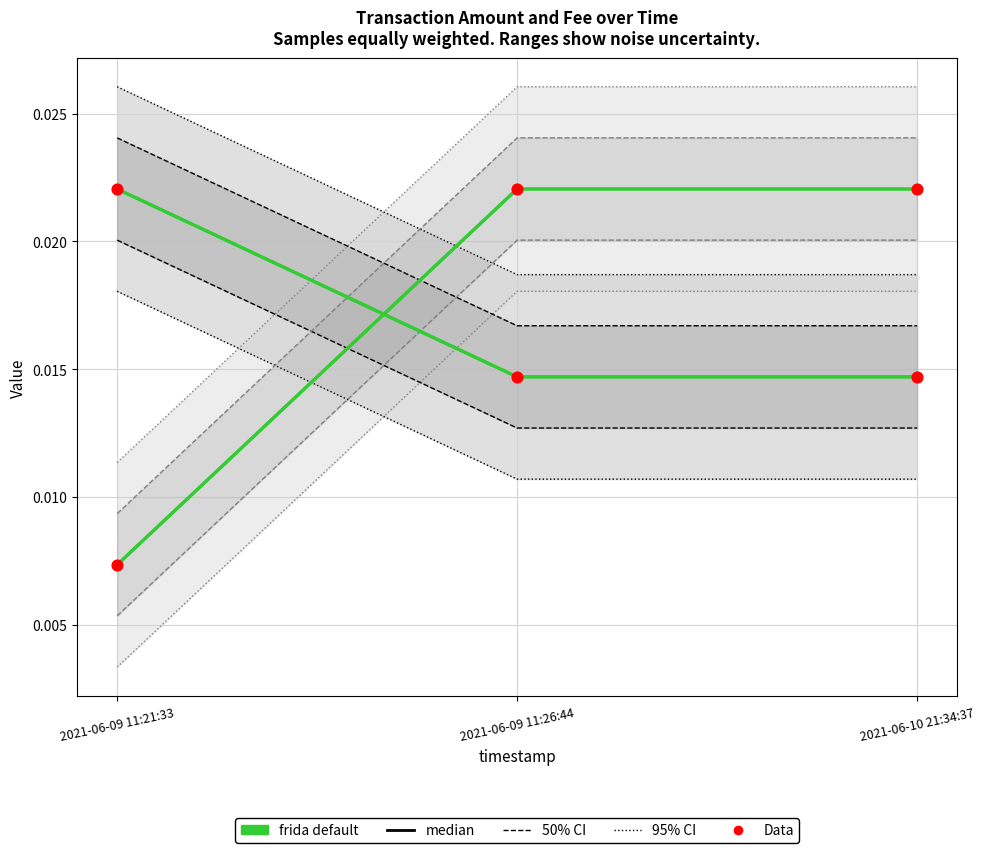

Which series has the widest spread of Y values?

Fee (frida default)